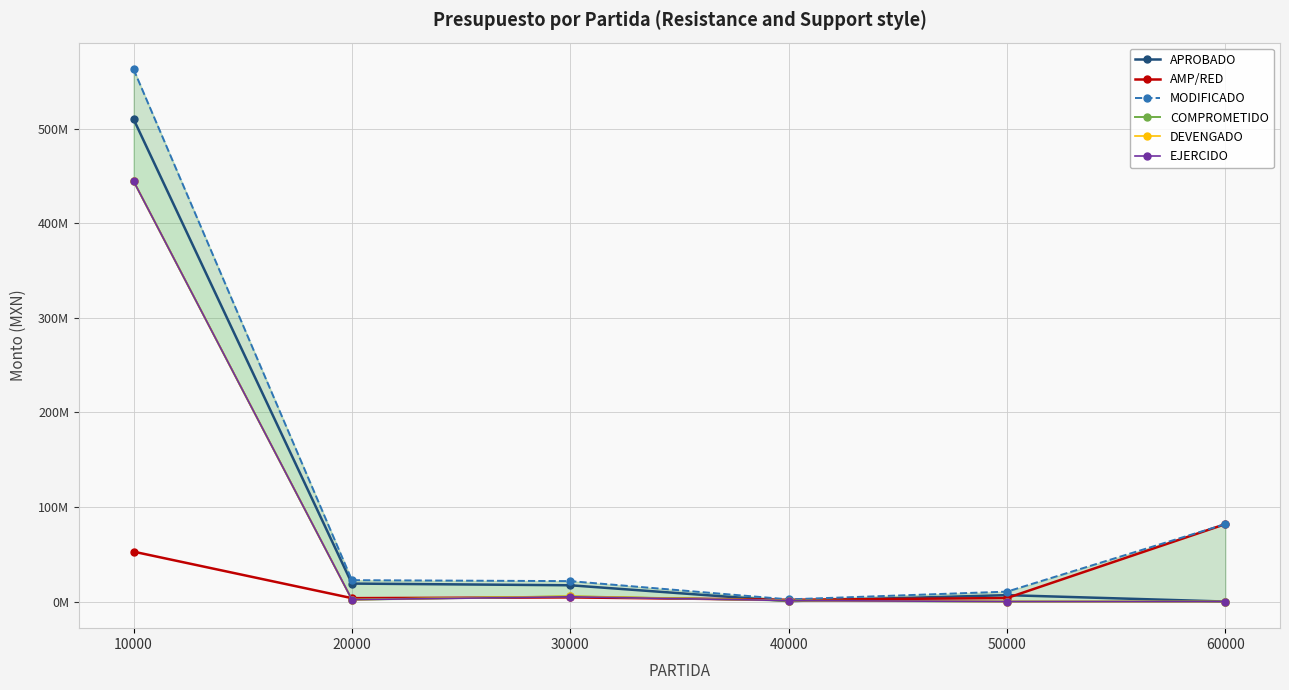

At how many categories does at least one series exceed 266374825?

1